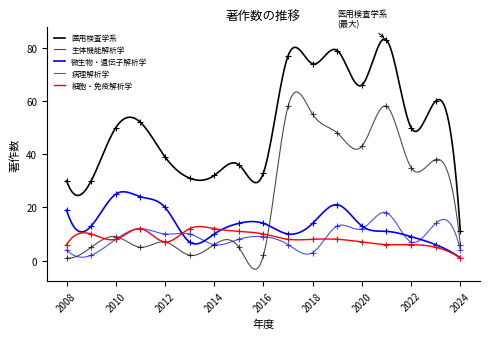

Reading left to right, list all the values displayed in this chart.

医用検査学系: 2008=30	2009=30	2010=50	2011=52	2012=39	2013=31	2014=32	2015=36	2016=33	2017=77	2018=74	2019=79	2020=66	2021=83	2022=50	2023=60	2024=11
生体機能解析学: 2008=1	2009=5	2010=9	2011=5	2012=7	2013=2	2014=6	2015=5	2016=2	2017=58	2018=55	2019=48	2020=43	2021=58	2022=35	2023=38	2024=6
微生物・遺伝子解析学: 2008=19	2009=13	2010=25	2011=24	2012=20	2013=7	2014=10	2015=14	2016=14	2017=10	2018=14	2019=21	2020=13	2021=11	2022=9	2023=6	2024=1
病理解析学: 2008=4	2009=2	2010=8	2011=12	2012=10	2013=10	2014=6	2015=8	2016=9	2017=6	2018=3	2019=13	2020=12	2021=18	2022=7	2023=14	2024=4
細胞・免疫解析学: 2008=6	2009=10	2010=8	2011=12	2012=7	2013=12	2014=12	2015=11	2016=10	2017=8	2018=8	2019=8	2020=7	2021=6	2022=6	2023=5	2024=1